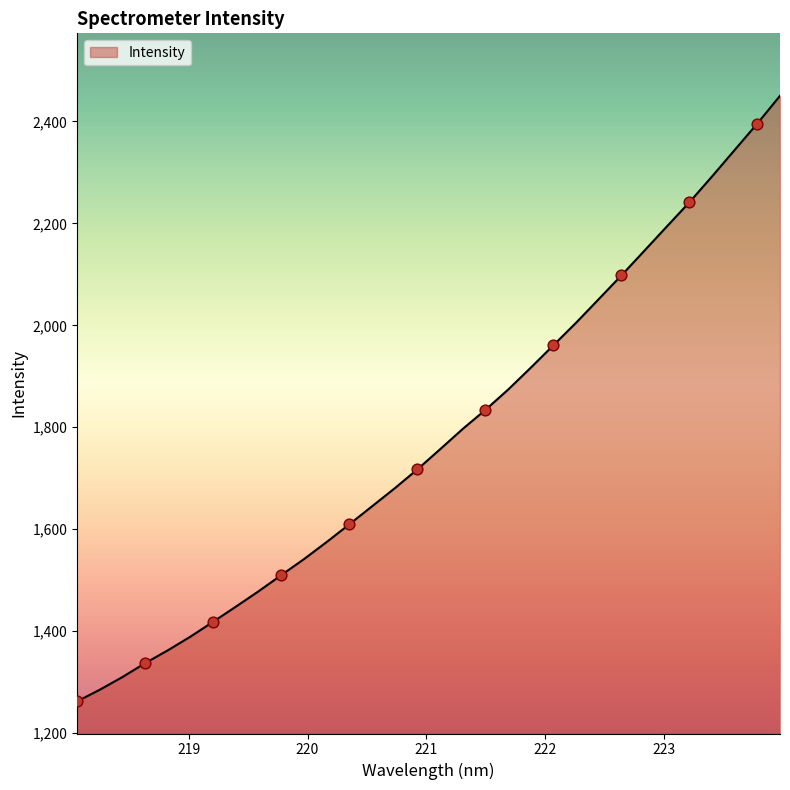

What is the smallest value displayed?

1262.4